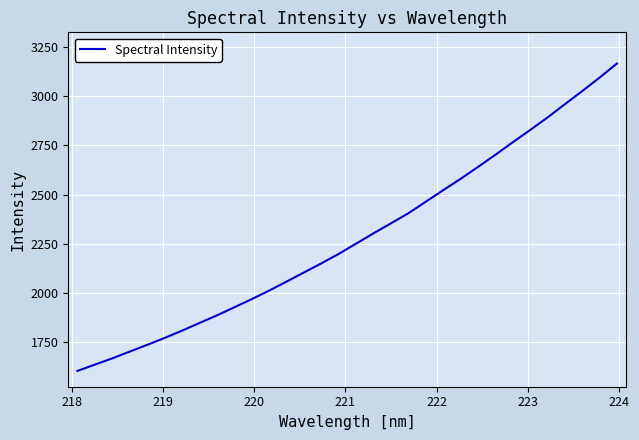

What is the smallest value displayed?

1603.8